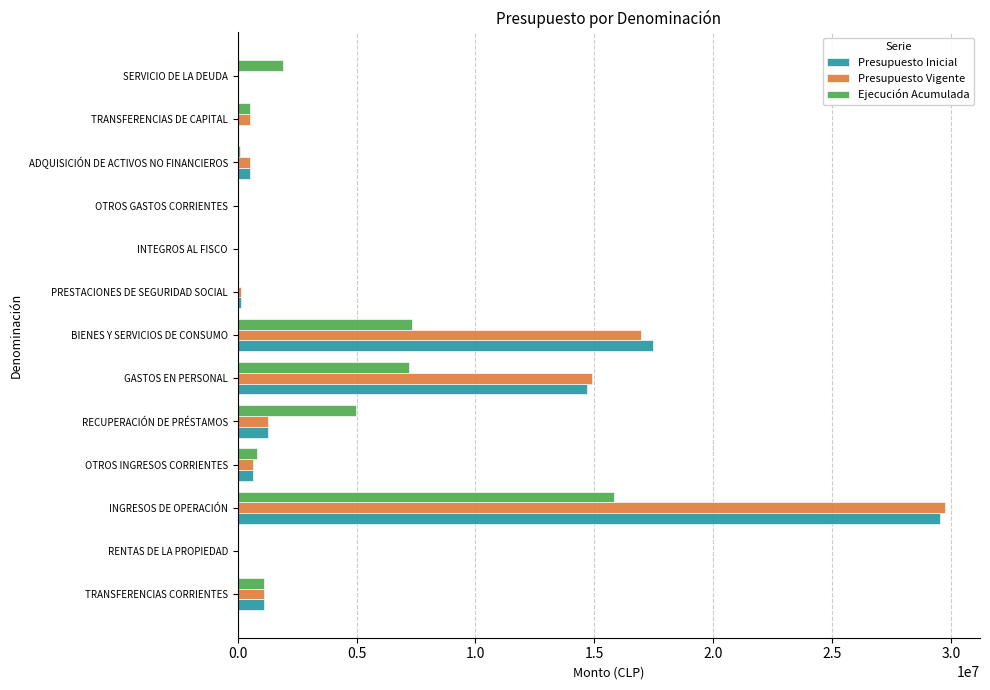

True or false: Presupuesto Vigente has a value of 5879005 at BIENES Y SERVICIOS DE CONSUMO.

False